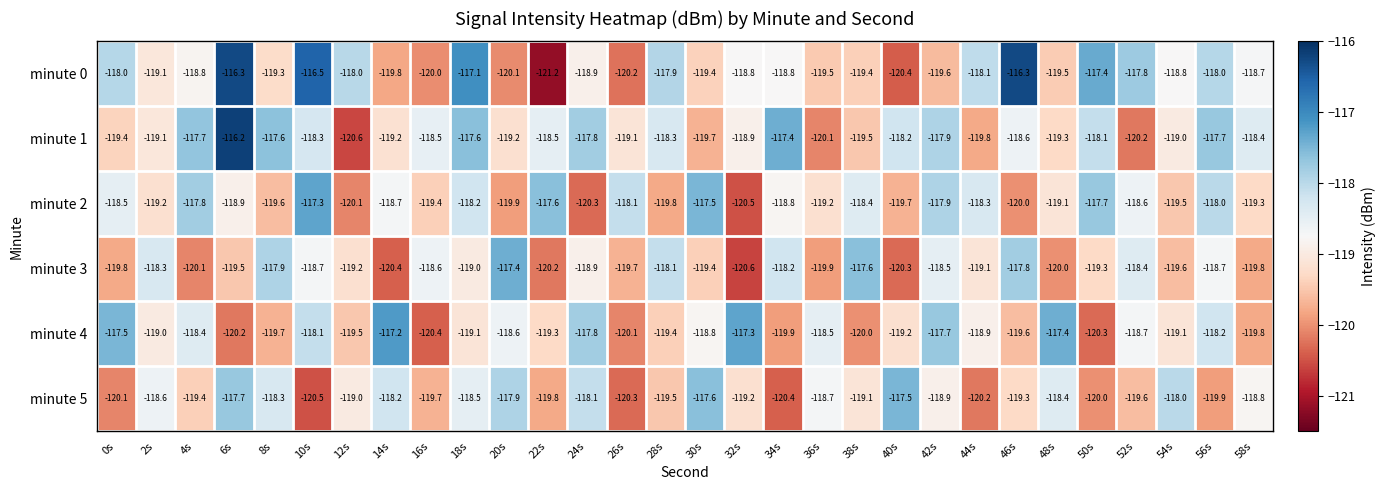

What value does the minute 1 series have at 12s?

-120.6